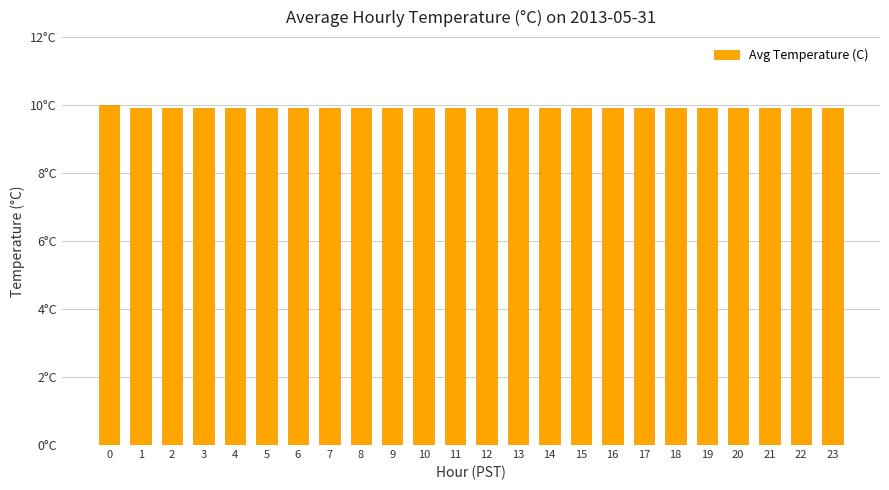

What is the sum of all values?

237.7